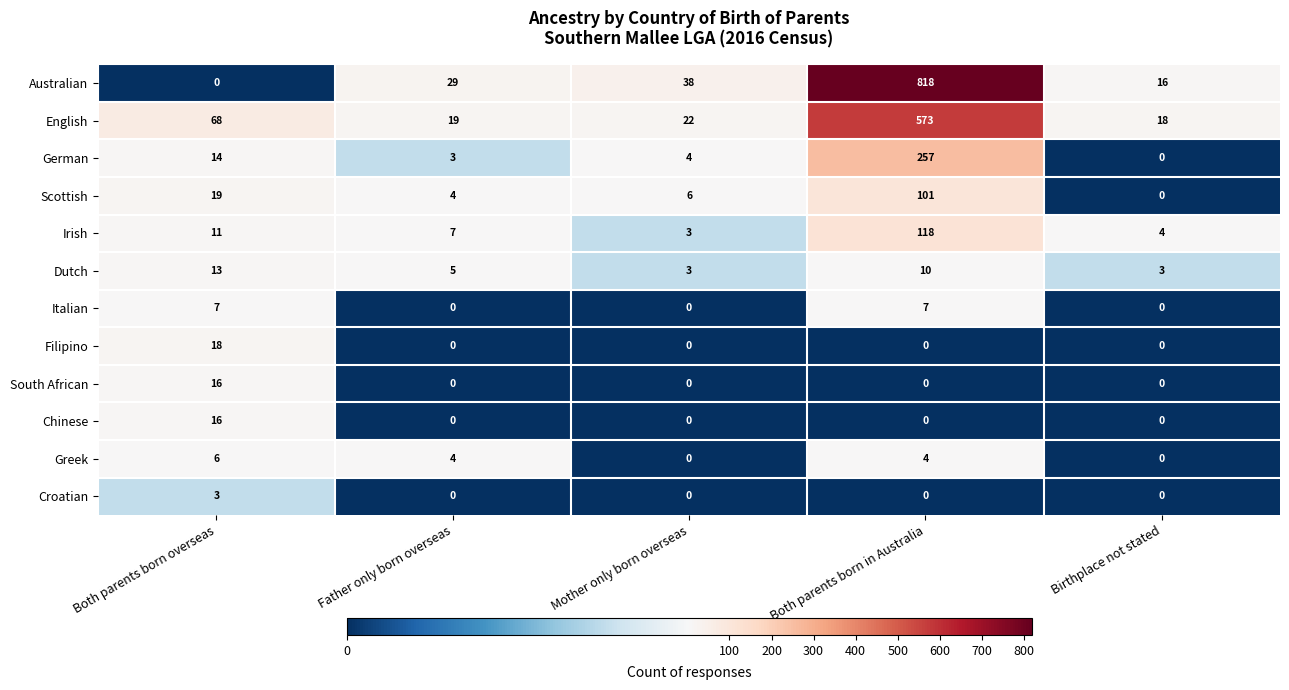

How many data points in South African are above 0?

1